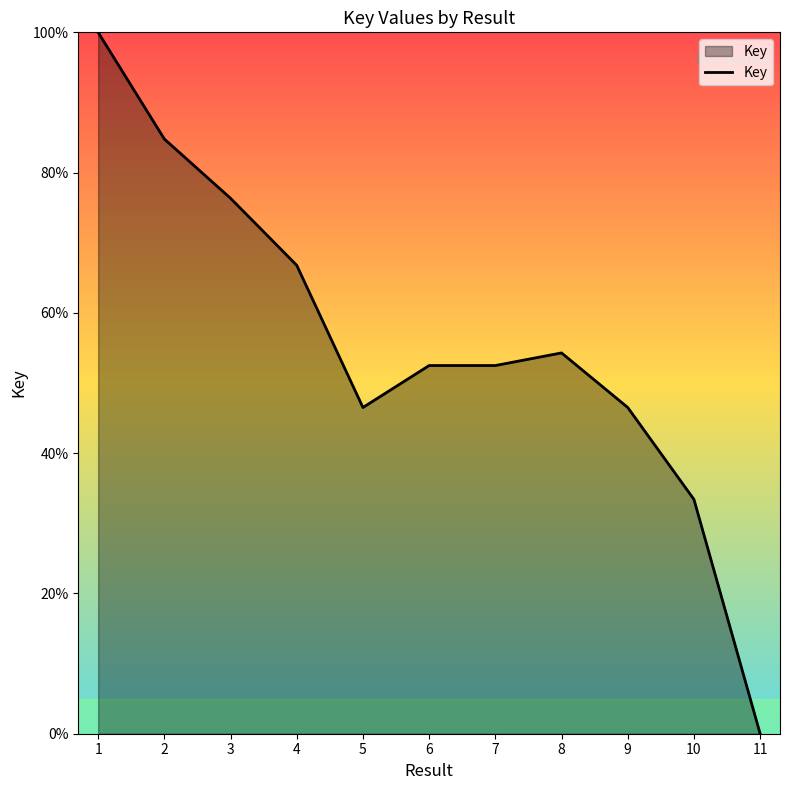

How many values exceed 52?

7